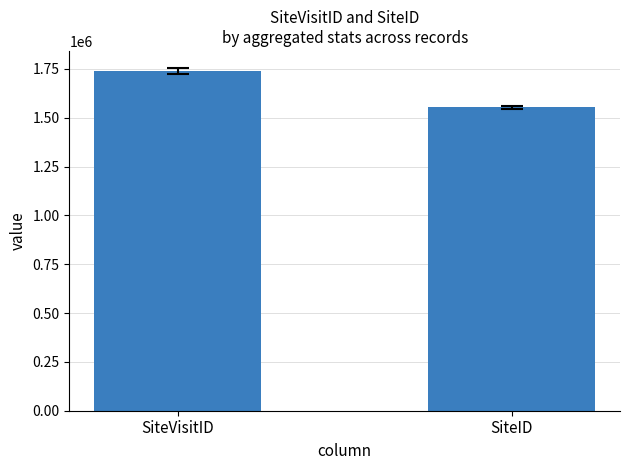

What is the greatest value displayed?

1737872